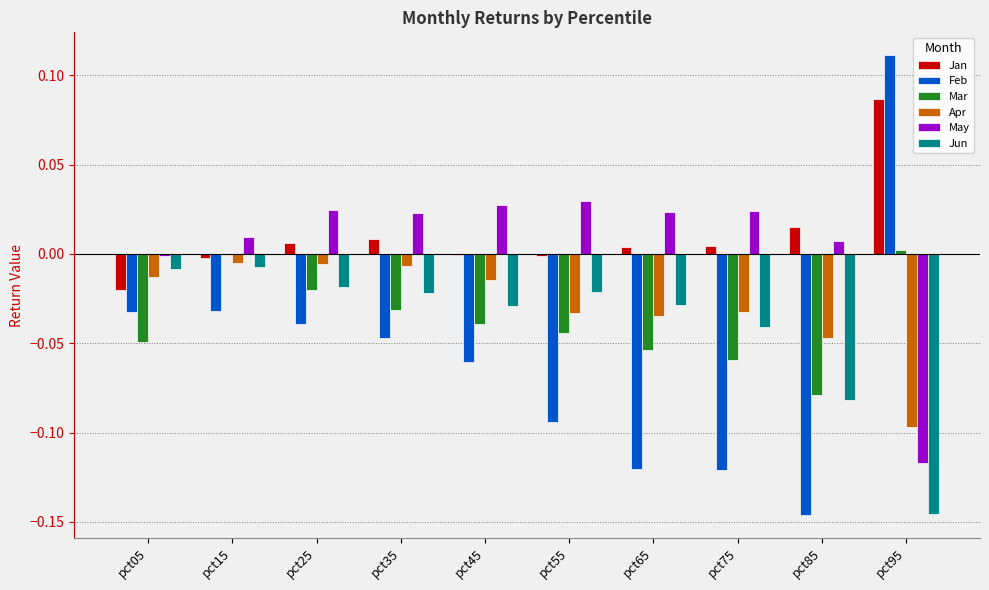

Is the value of May at pct25 greater than the value of Jan at pct85?

Yes